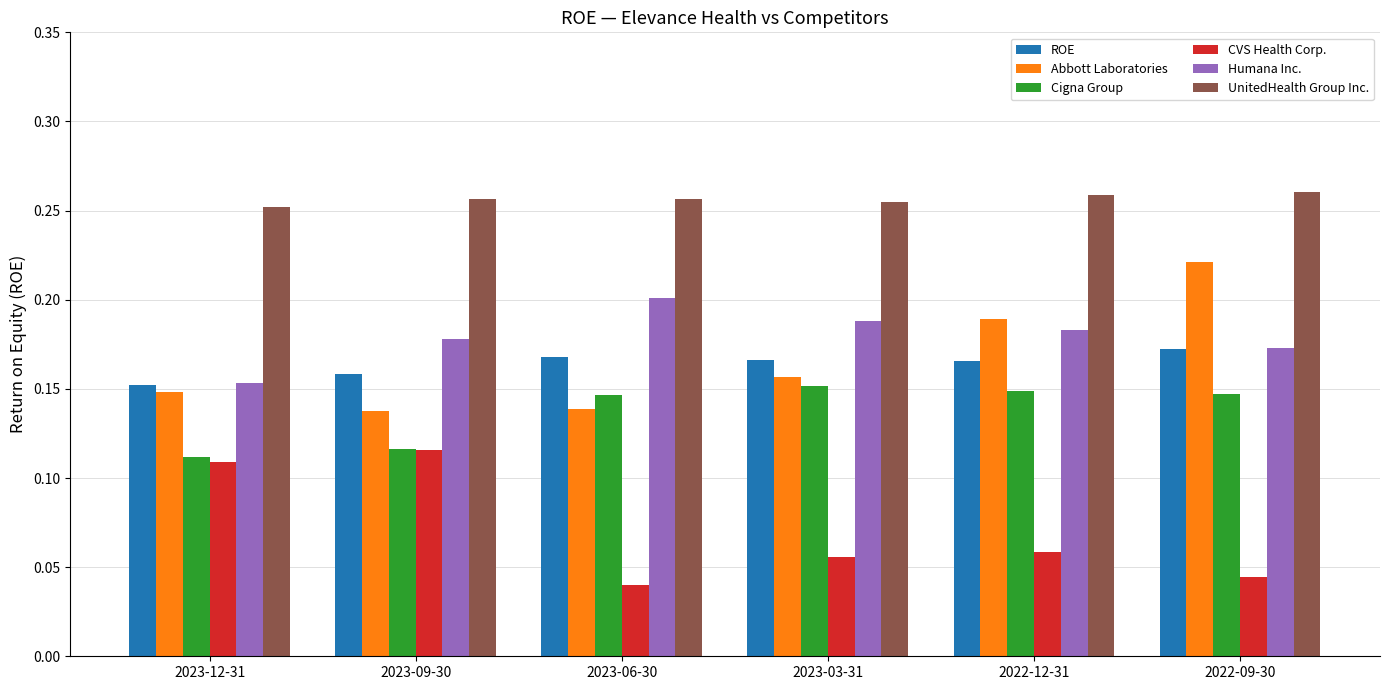

What is the sum of all Humana Inc. values?

1.1